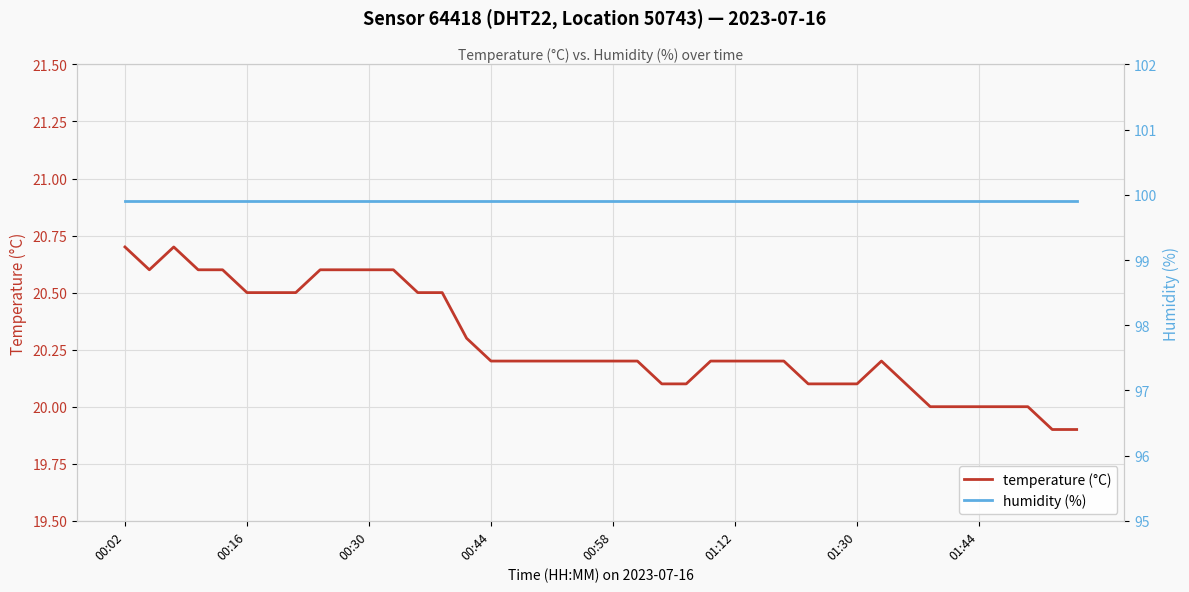

True or false: humidity (%) and temperature (°C) intersect in this chart.

False